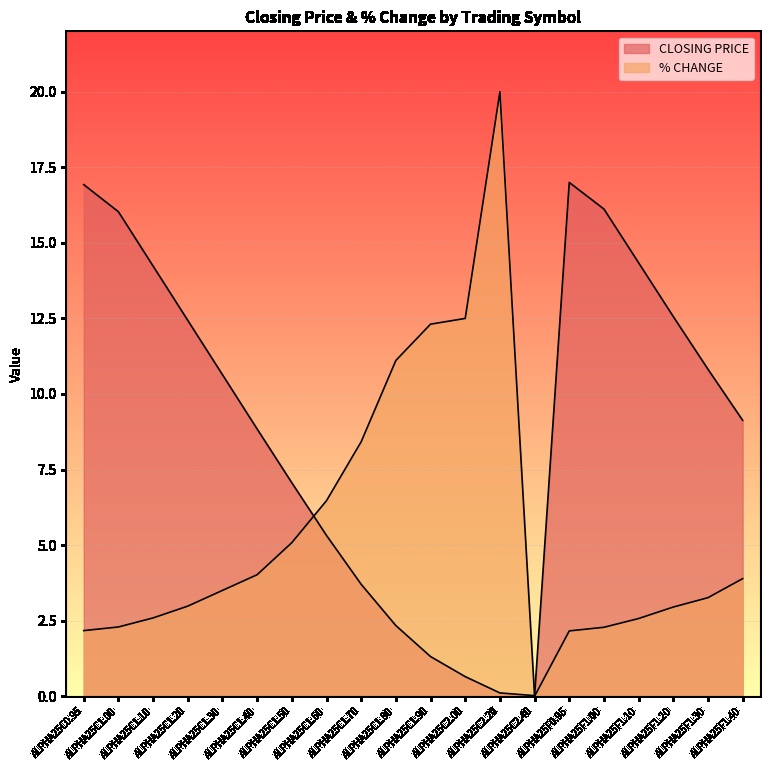

The value of % CHANGE at ALPHA25C1.00 is 2.3. True or false?

True